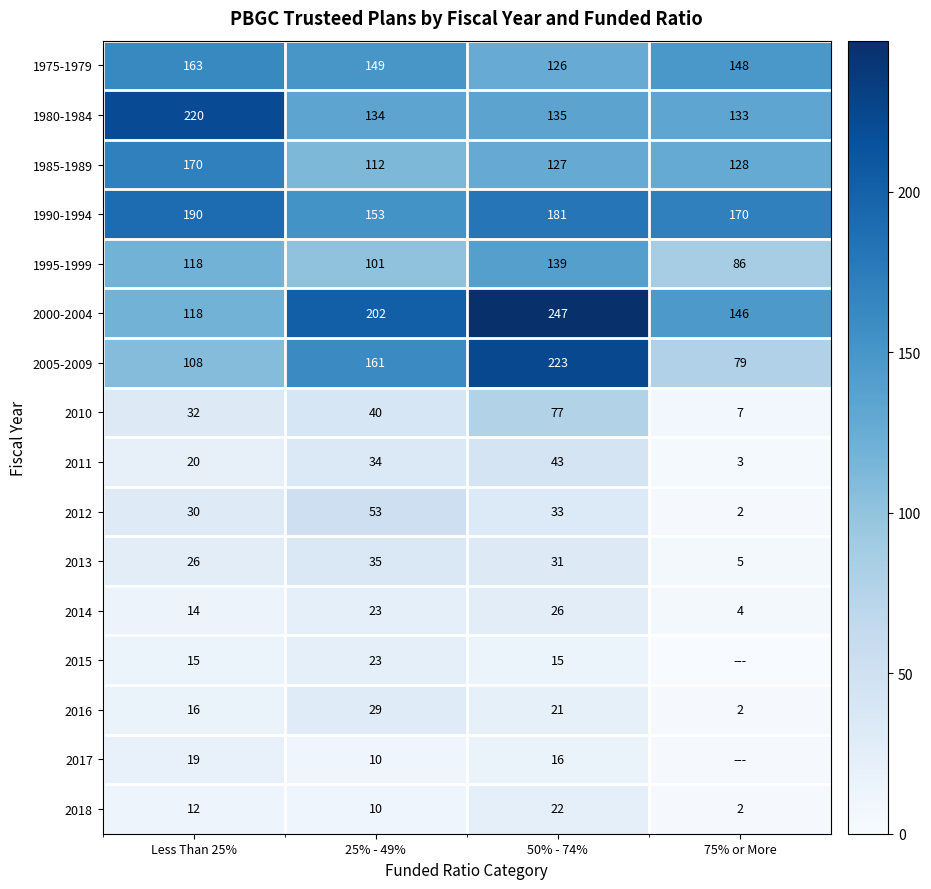

Is the value of 1985-1989 at 50% - 74% greater than the value of 1990-1994 at 50% - 74%?

No